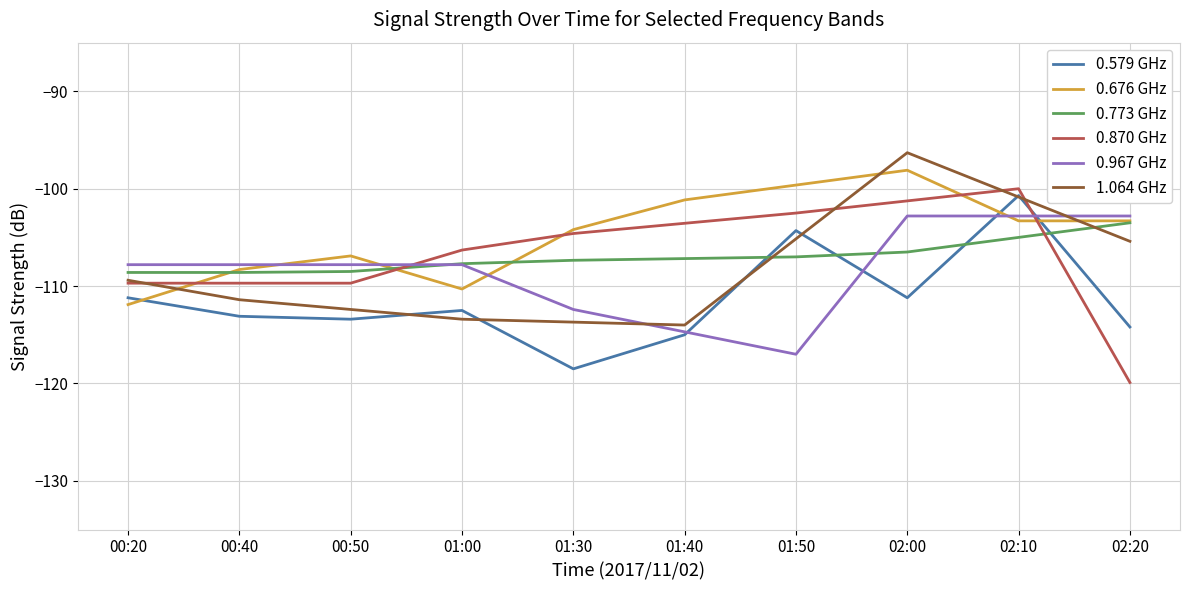

What is the greatest value displayed?

-96.3